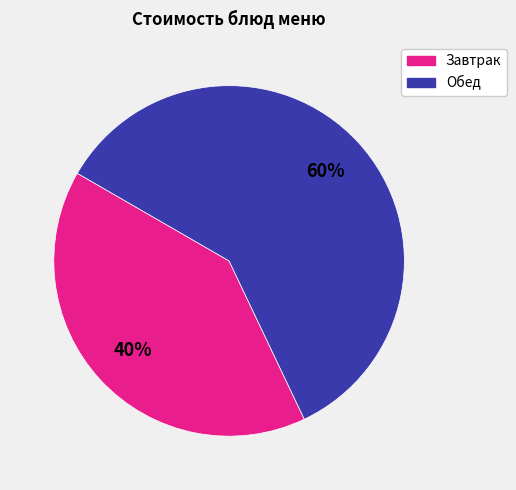

Is there a majority slice in this chart?

Yes